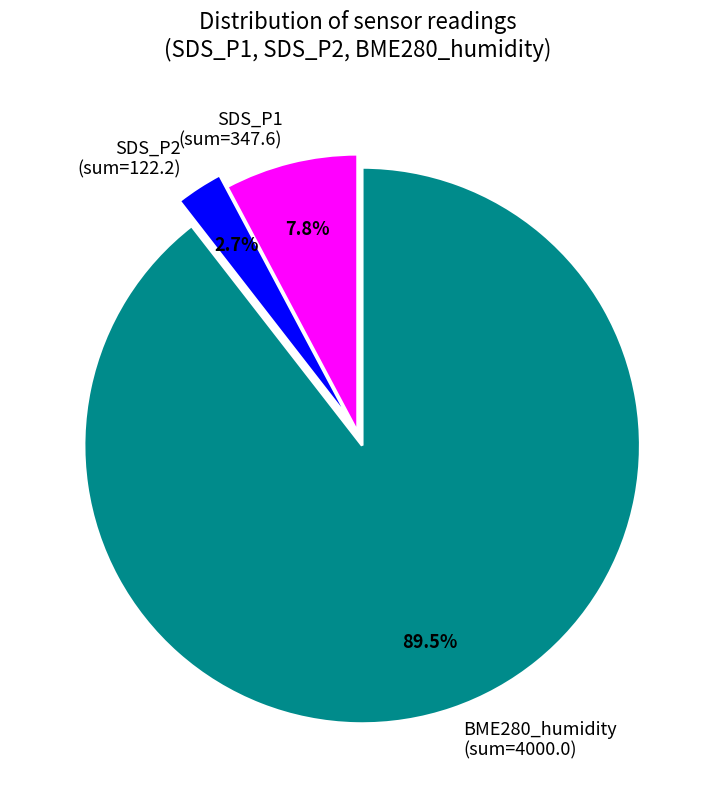

Is there any slice that represents more than half of the pie?

Yes